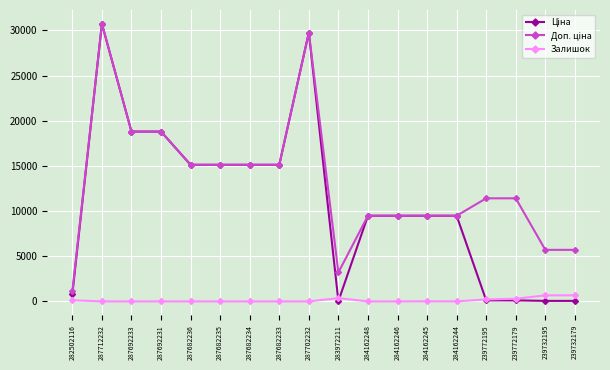

The Залишок series shows 0.0 at 287692231. True or false?

True